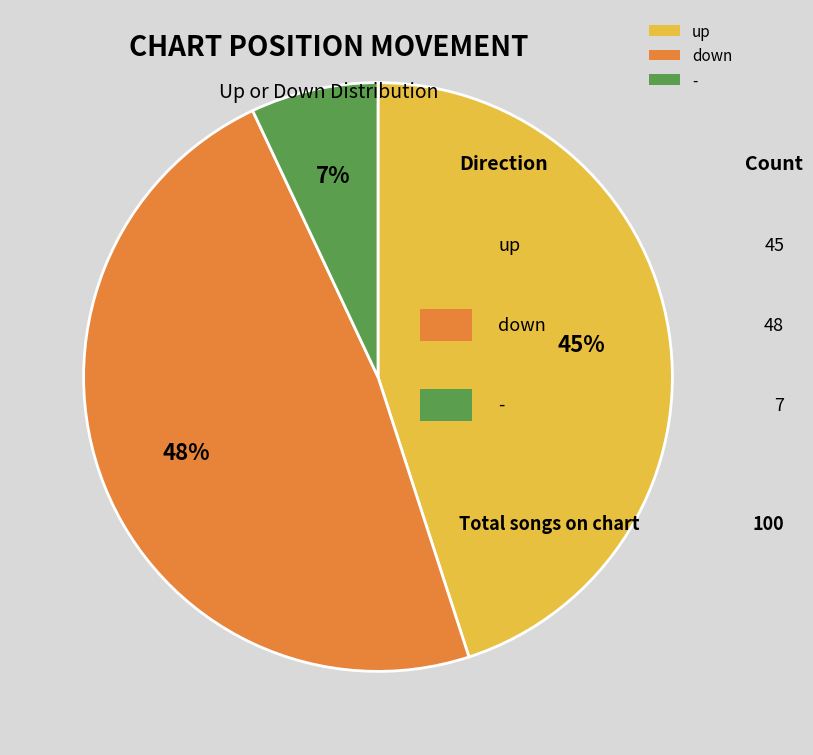

To the nearest percent, what is the difference between the - and down slice percentages?

41%